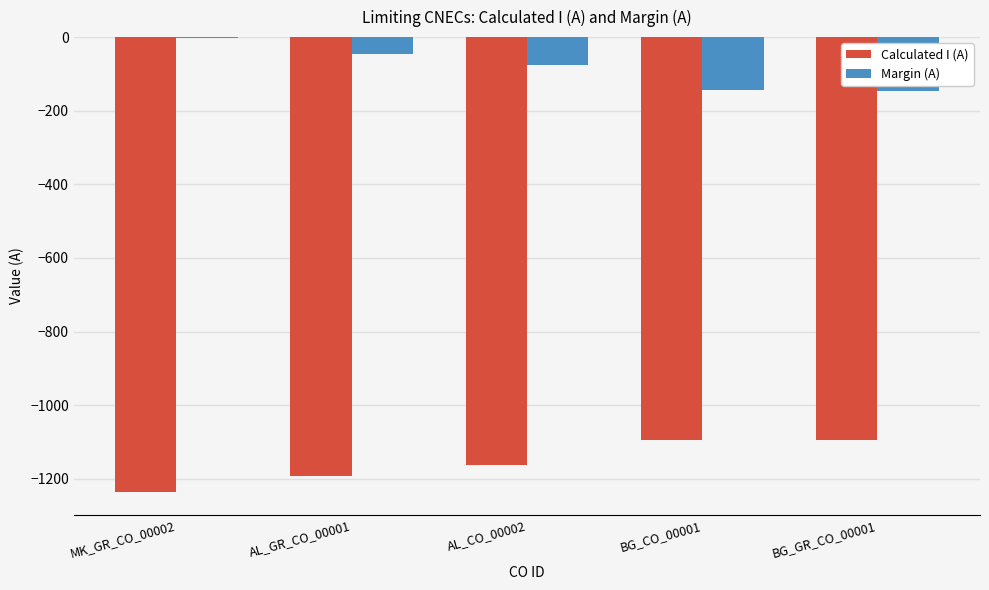

Which category has the highest value across all series?

MK_GR_CO_00002